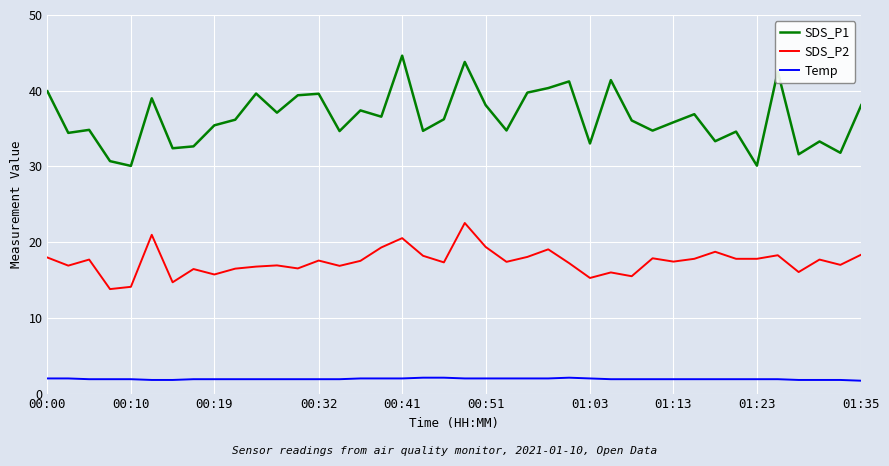

List the series in order of their overall mean, highest first.

SDS_P1, SDS_P2, Temp